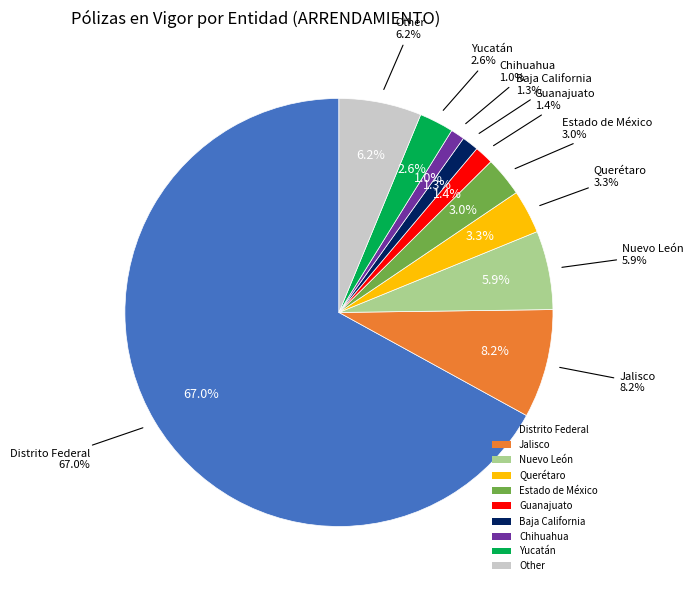

What percentage is the Chihuahua slice, to the nearest percent?

1%